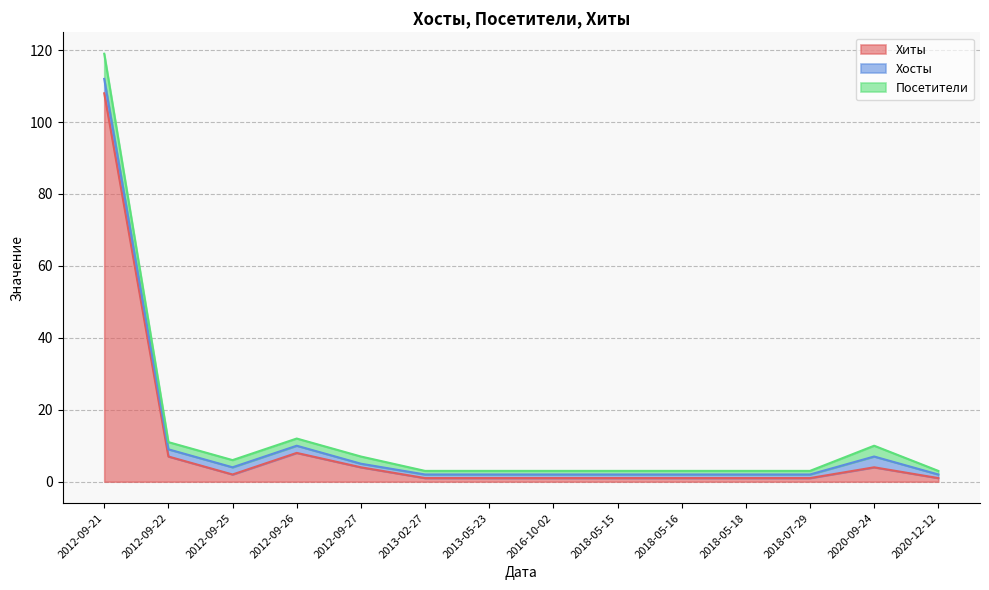

What is the minimum value for Посетители?

1